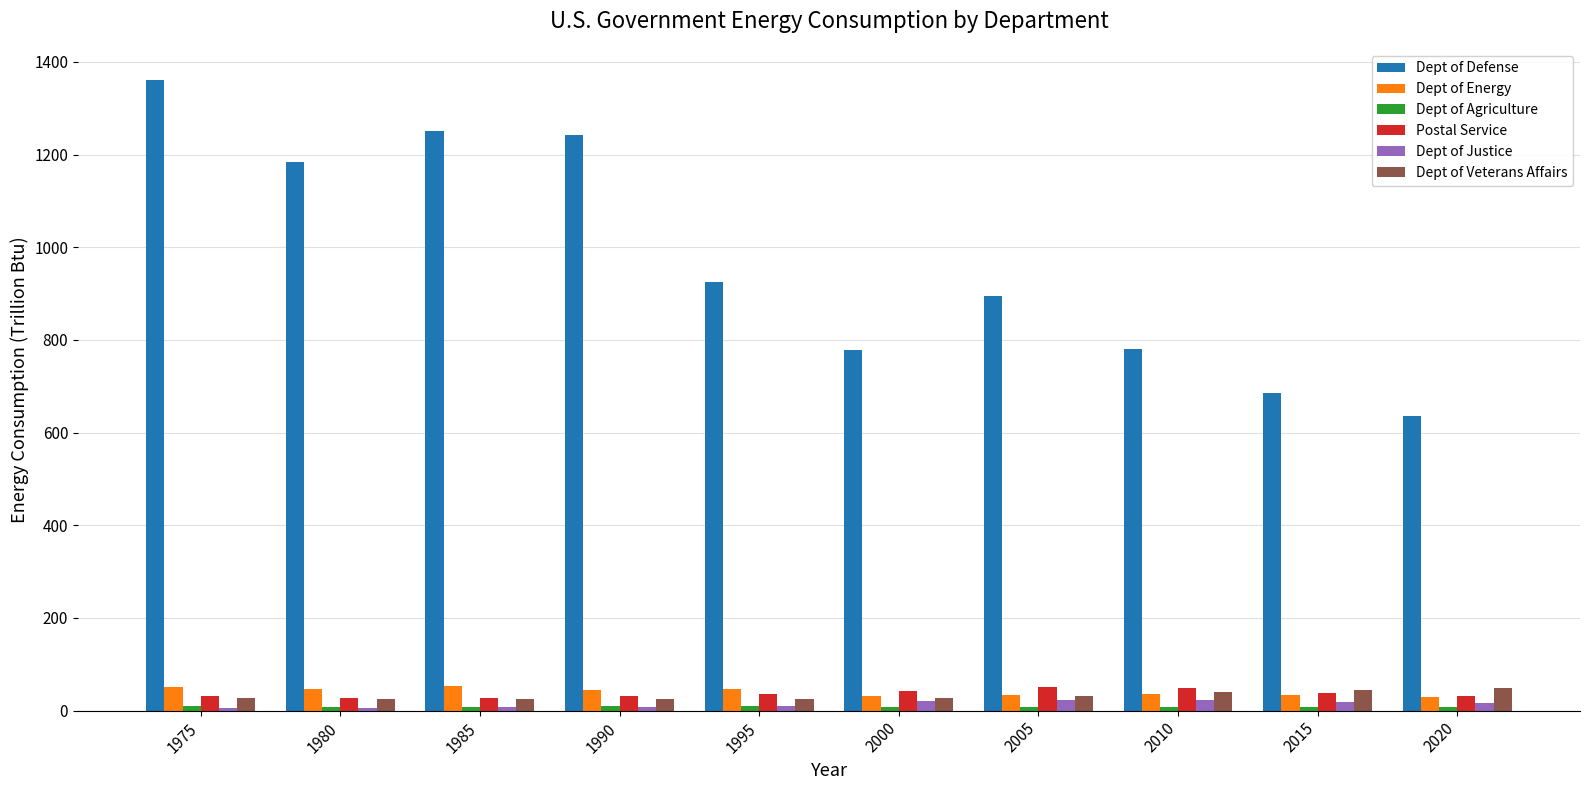

Which series has the widest spread of values?

Dept of Defense